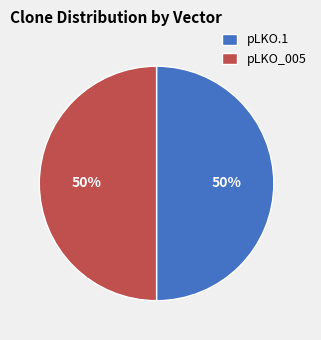

Approximately how many times larger is the value at pLKO.1 compared to pLKO_005?

1.0